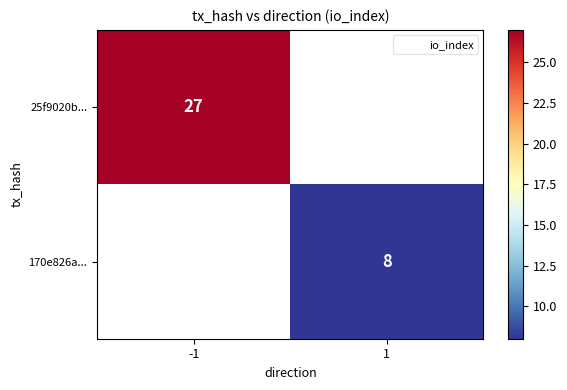

Is it true that 25f9020b... equals 13 at -1?

False